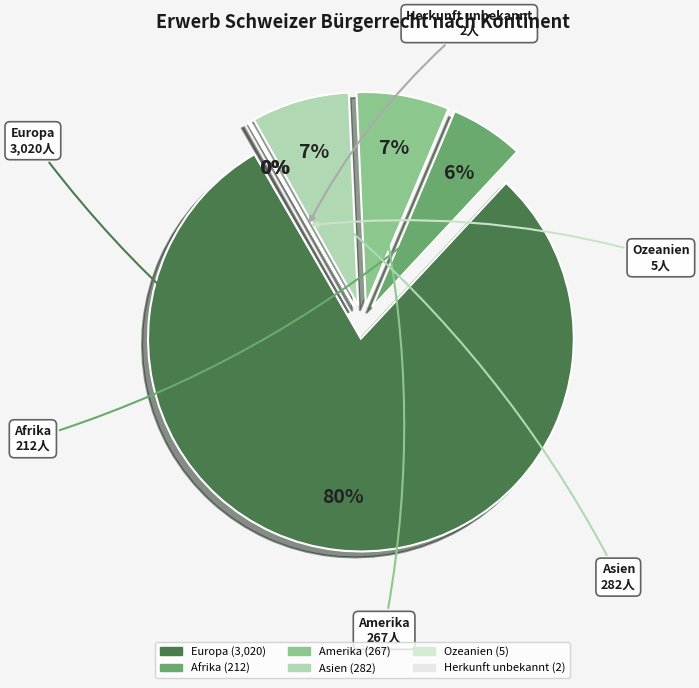

Which slice is the smallest?

Herkunft unbekannt